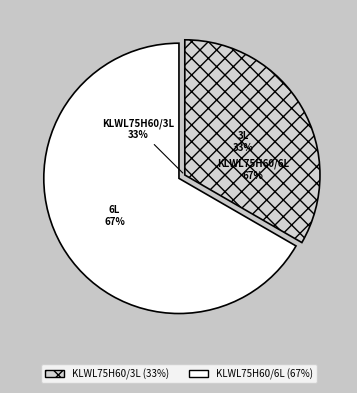

Which category accounts for the majority?

KLWL75H60/6L